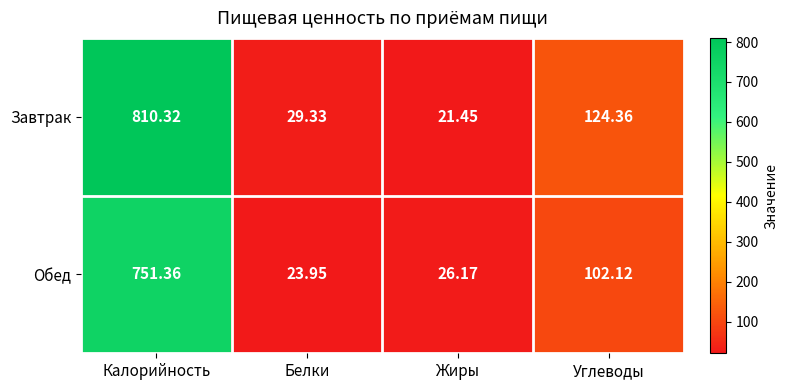

At which category is the sum across all series the highest?

Калорийность